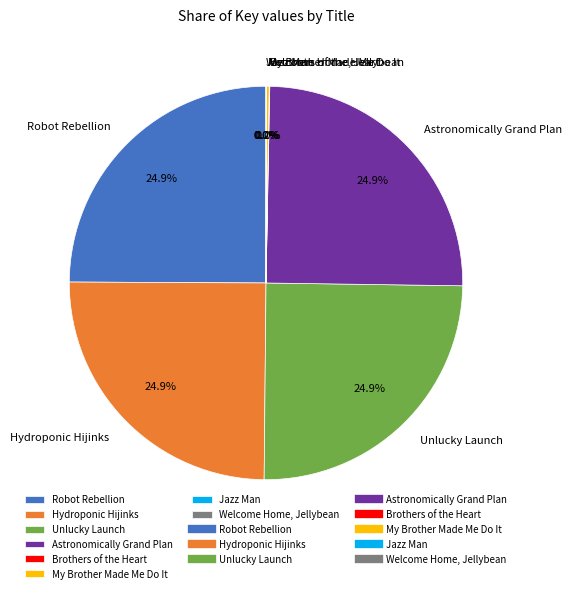

How much of the chart is everything except Unlucky Launch?

75.1%